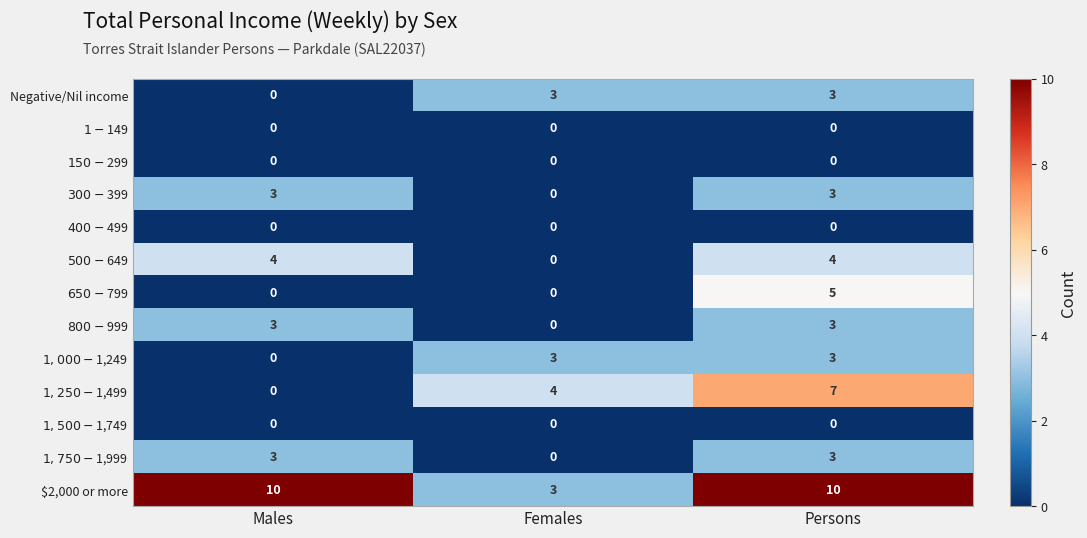

What is the minimum value for $2,000 or more?

3